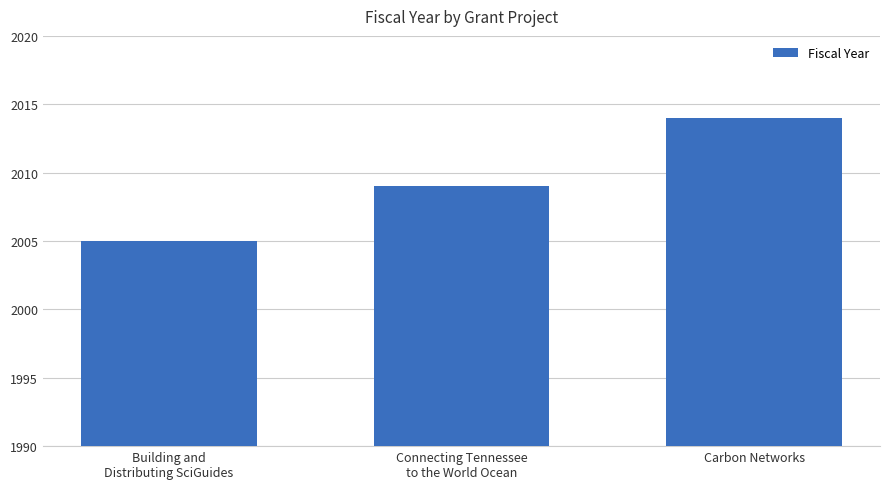

What is the value of the 1st bar from the left?

2005